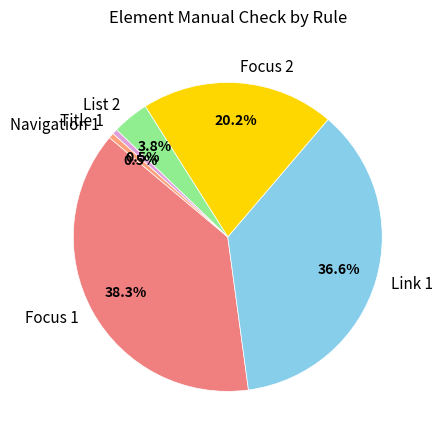

Between Focus 2 and Title 1, which is larger?

Focus 2